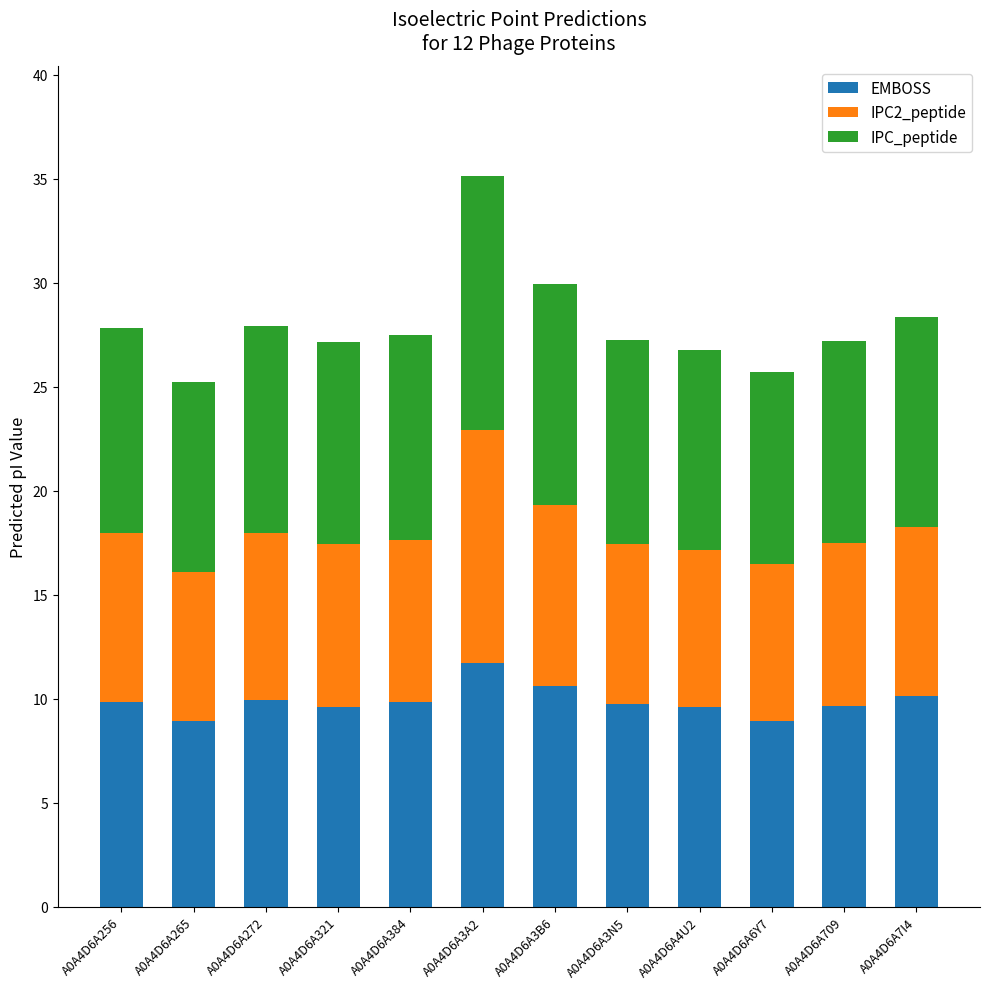

The value of EMBOSS at A0A4D6A384 is 9.9. True or false?

True